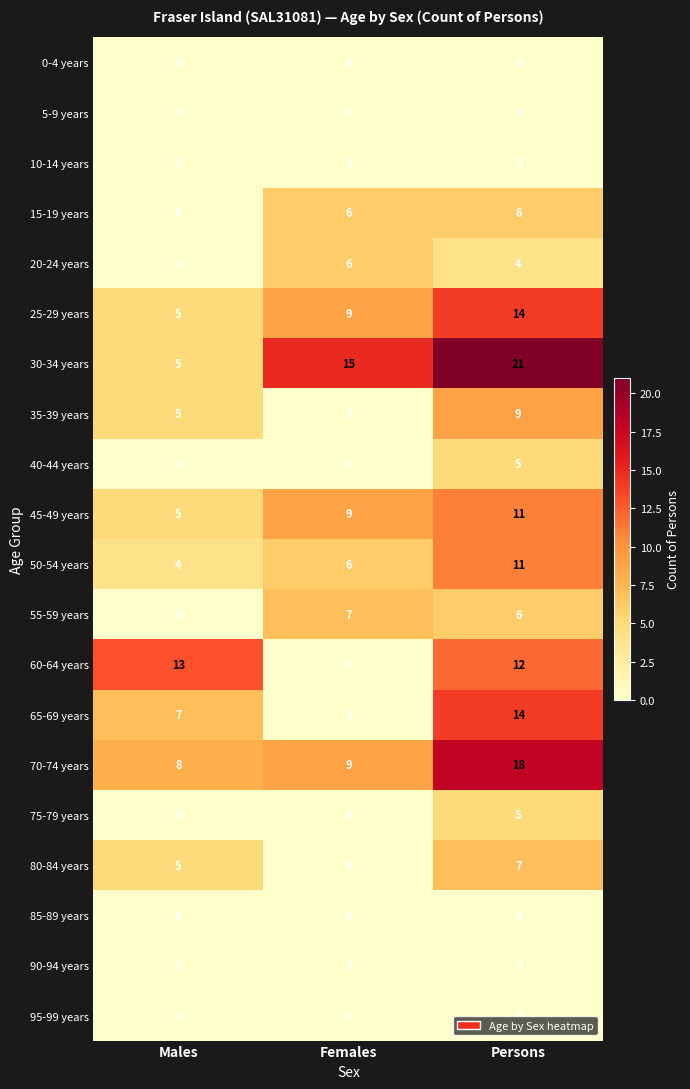

Which series has the largest total across all categories?

30-34 years